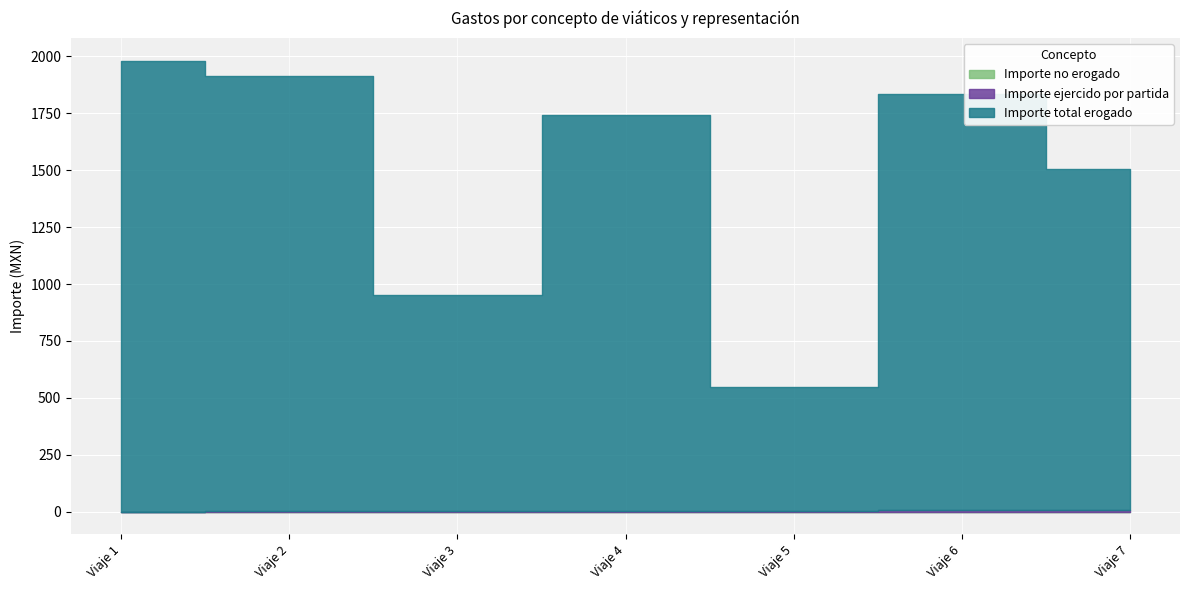

How many data points does each series have?

7